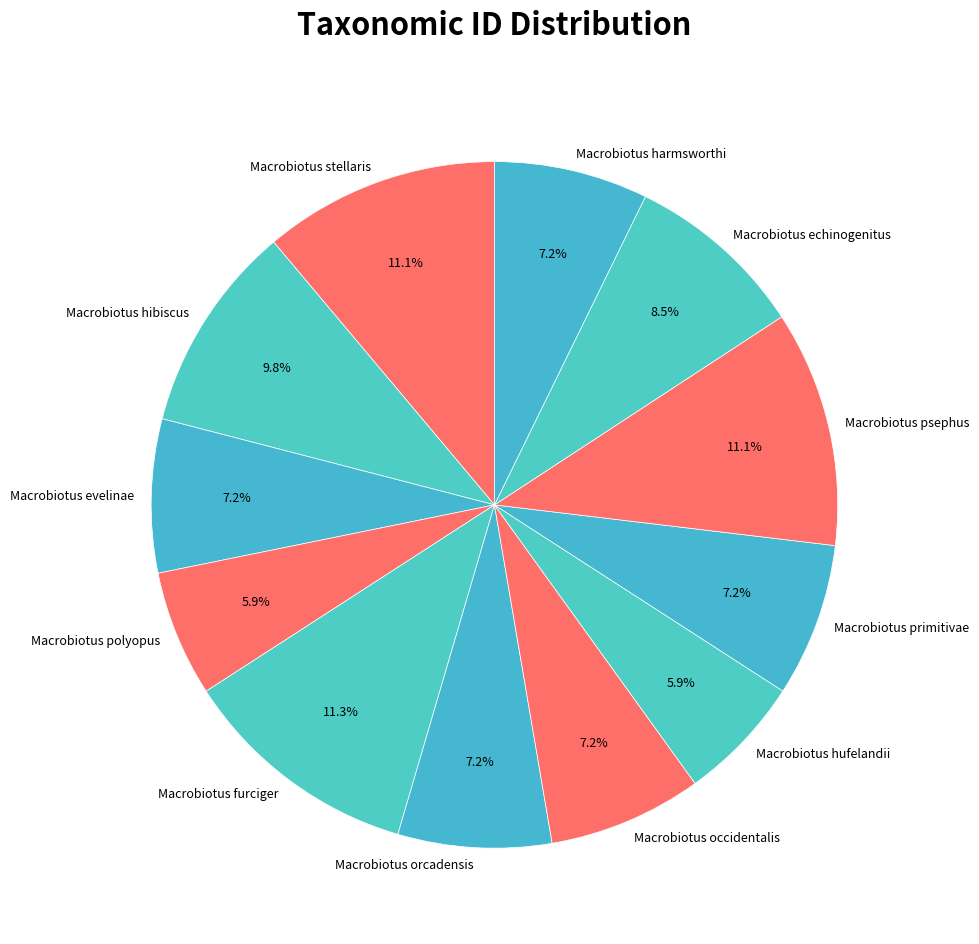

What is the ratio of the value at Macrobiotus stellaris to the value at Macrobiotus polyopus?

1.9